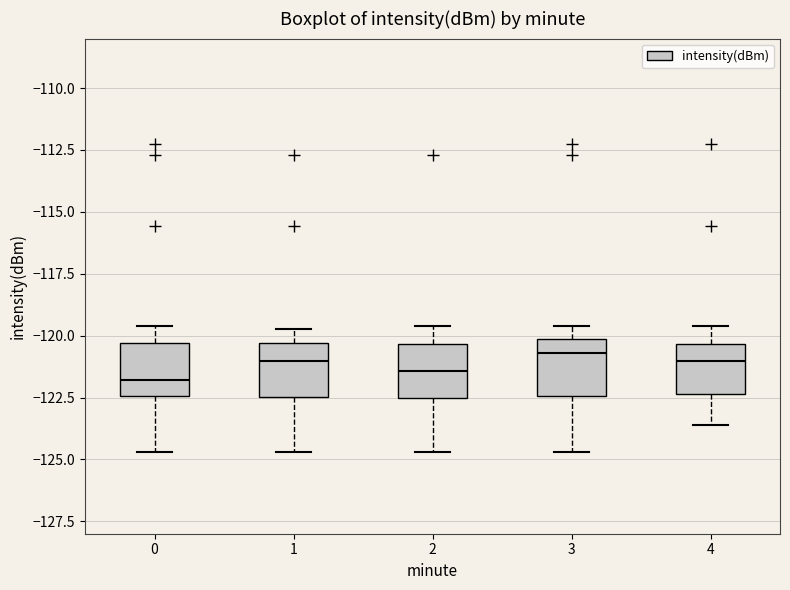

Reading left to right, transcribe this box plot: for each box, give where its median line is, the range the box spans, and where its two whiskers end, as read against the y-axis. The values are not printed on the chart, so give them approximately, as read against the axis.

0: median -122.0, box -122.5 to -120.5, whiskers -124.5 to -119.5
1: median -121.0, box -122.5 to -120.5, whiskers -124.5 to -119.5
2: median -121.5, box -122.5 to -120.5, whiskers -124.5 to -119.5
3: median -120.5, box -122.5 to -120.0, whiskers -124.5 to -119.5
4: median -121.0, box -122.5 to -120.5, whiskers -123.5 to -119.5